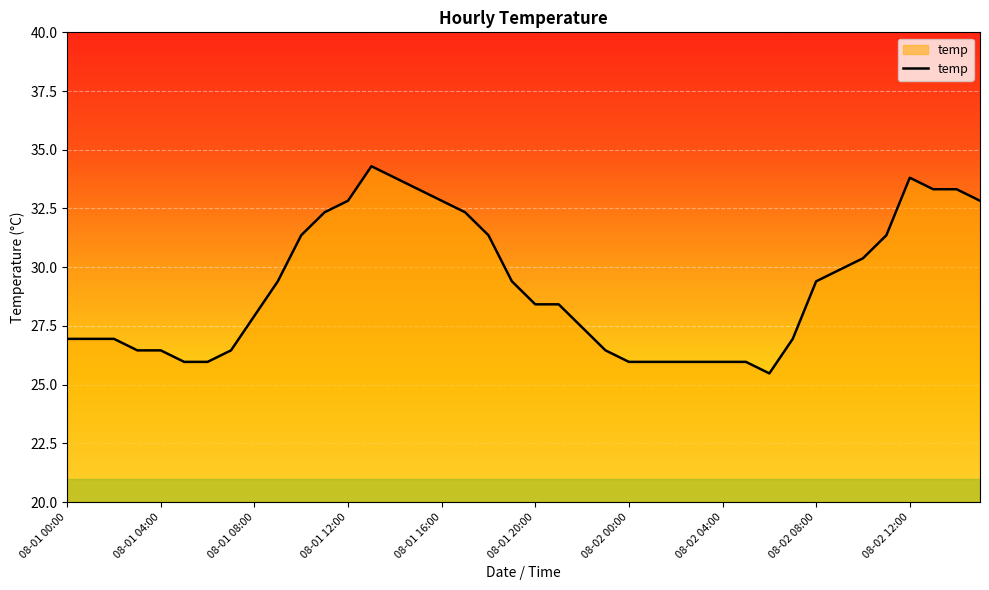

What is the smallest value displayed?

25.5